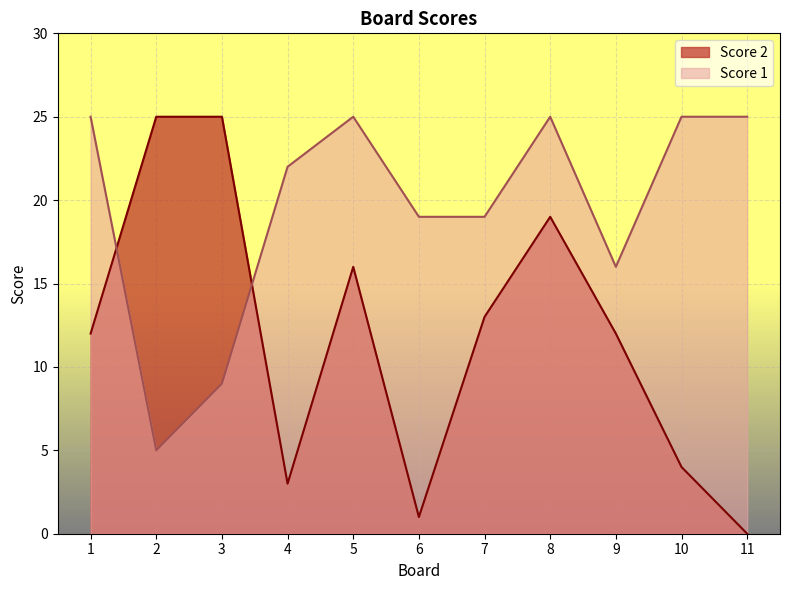

Which category has the highest value in the Score 1 series?

1